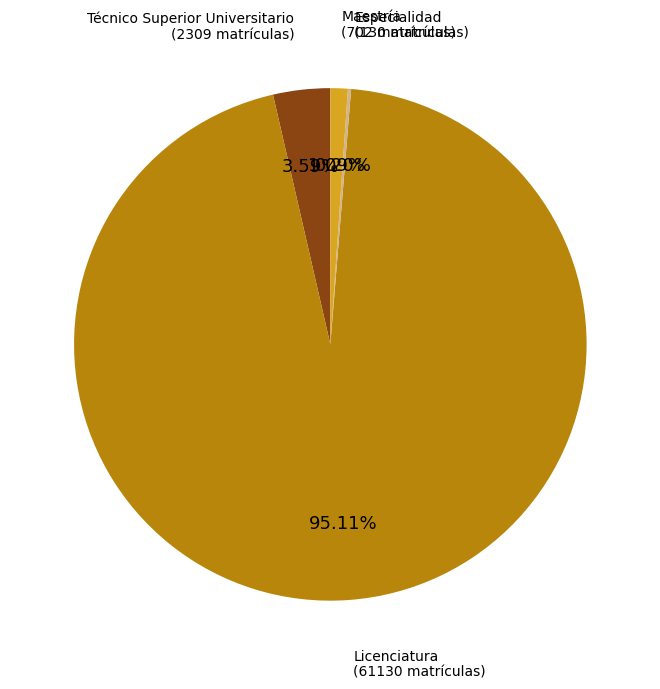

To the nearest percent, what is the difference between the largest and smallest slice percentages?

95%